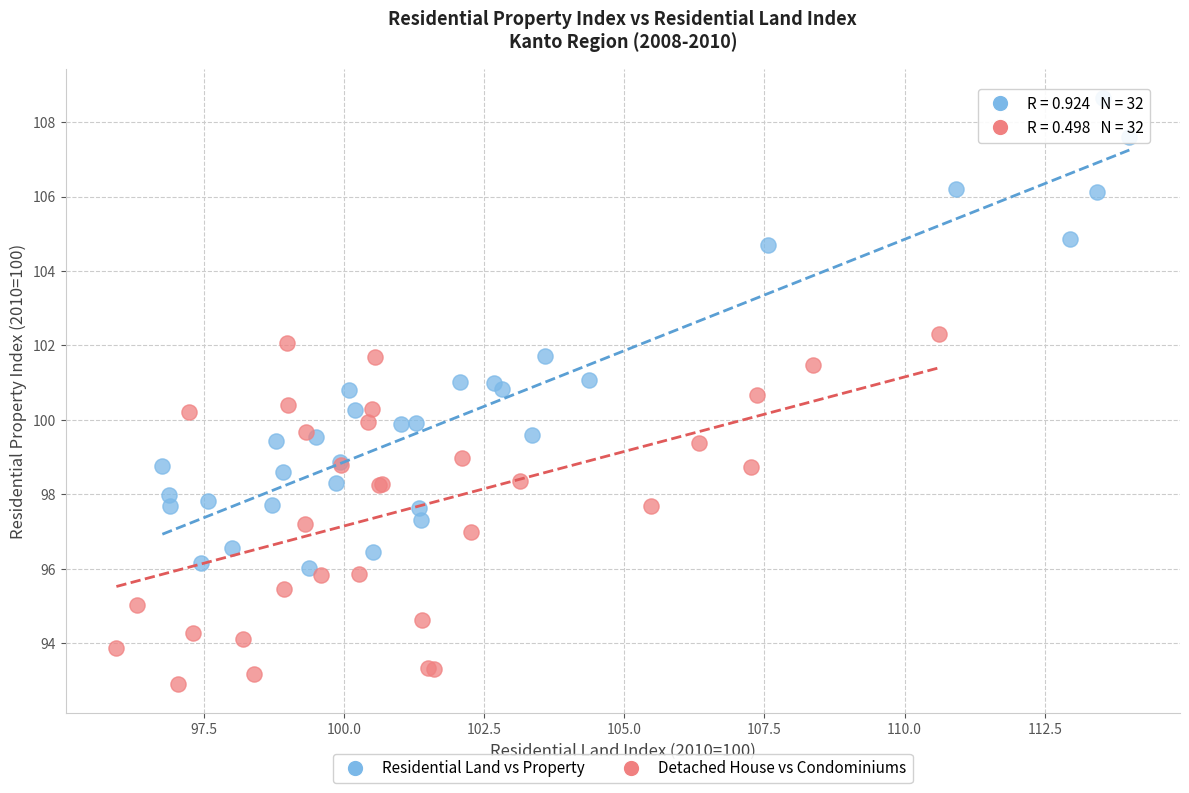

Which series contains the lowest Y value?

Detached House vs Condominiums